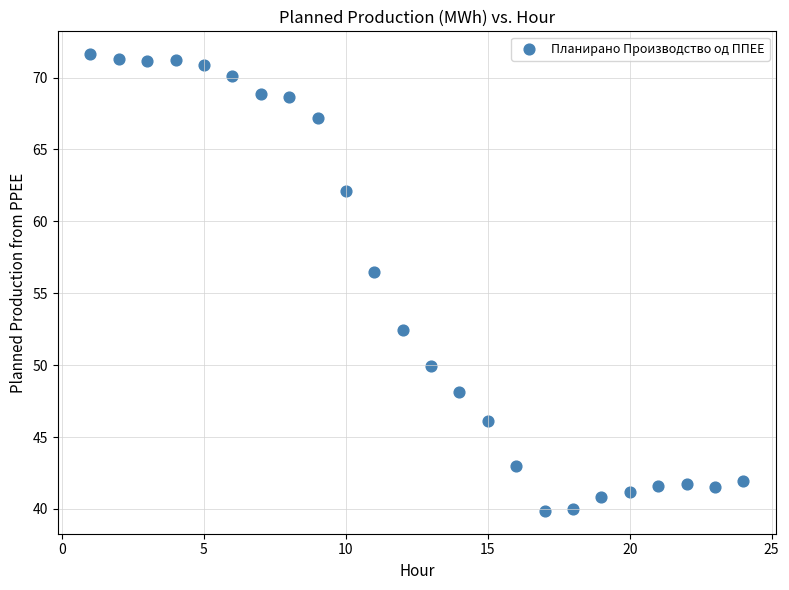

What is the range of X values (max minus min)?

23.0